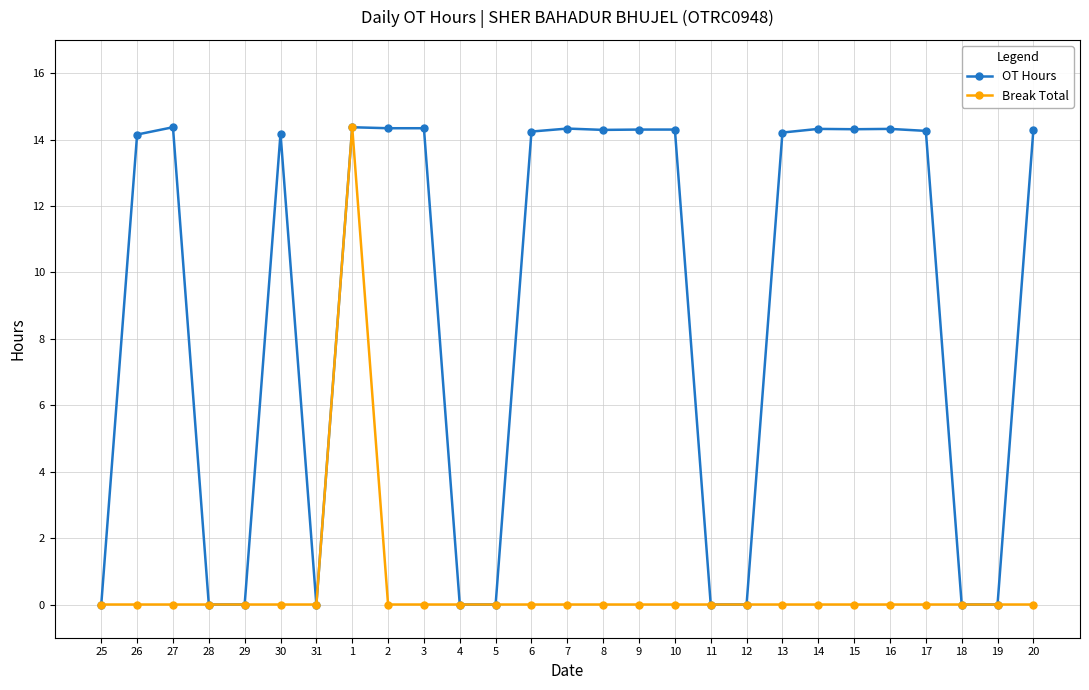

What is the label of the 1st point from the left?

25